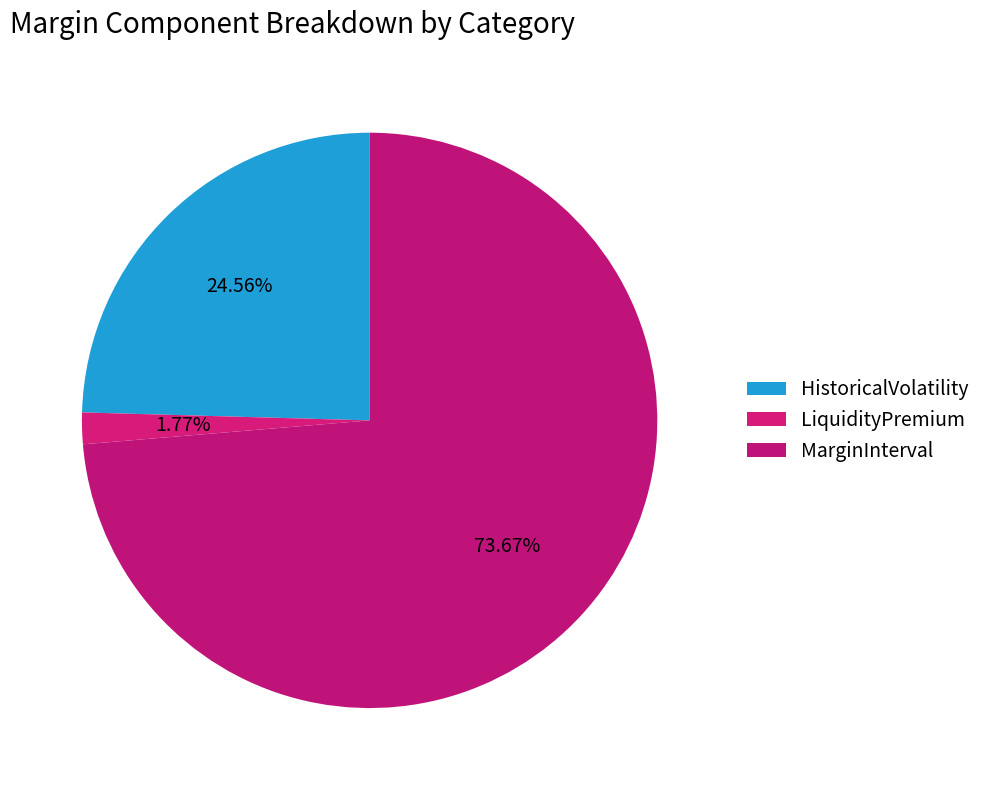

To the nearest percent, what percentage of the pie is LiquidityPremium?

2%